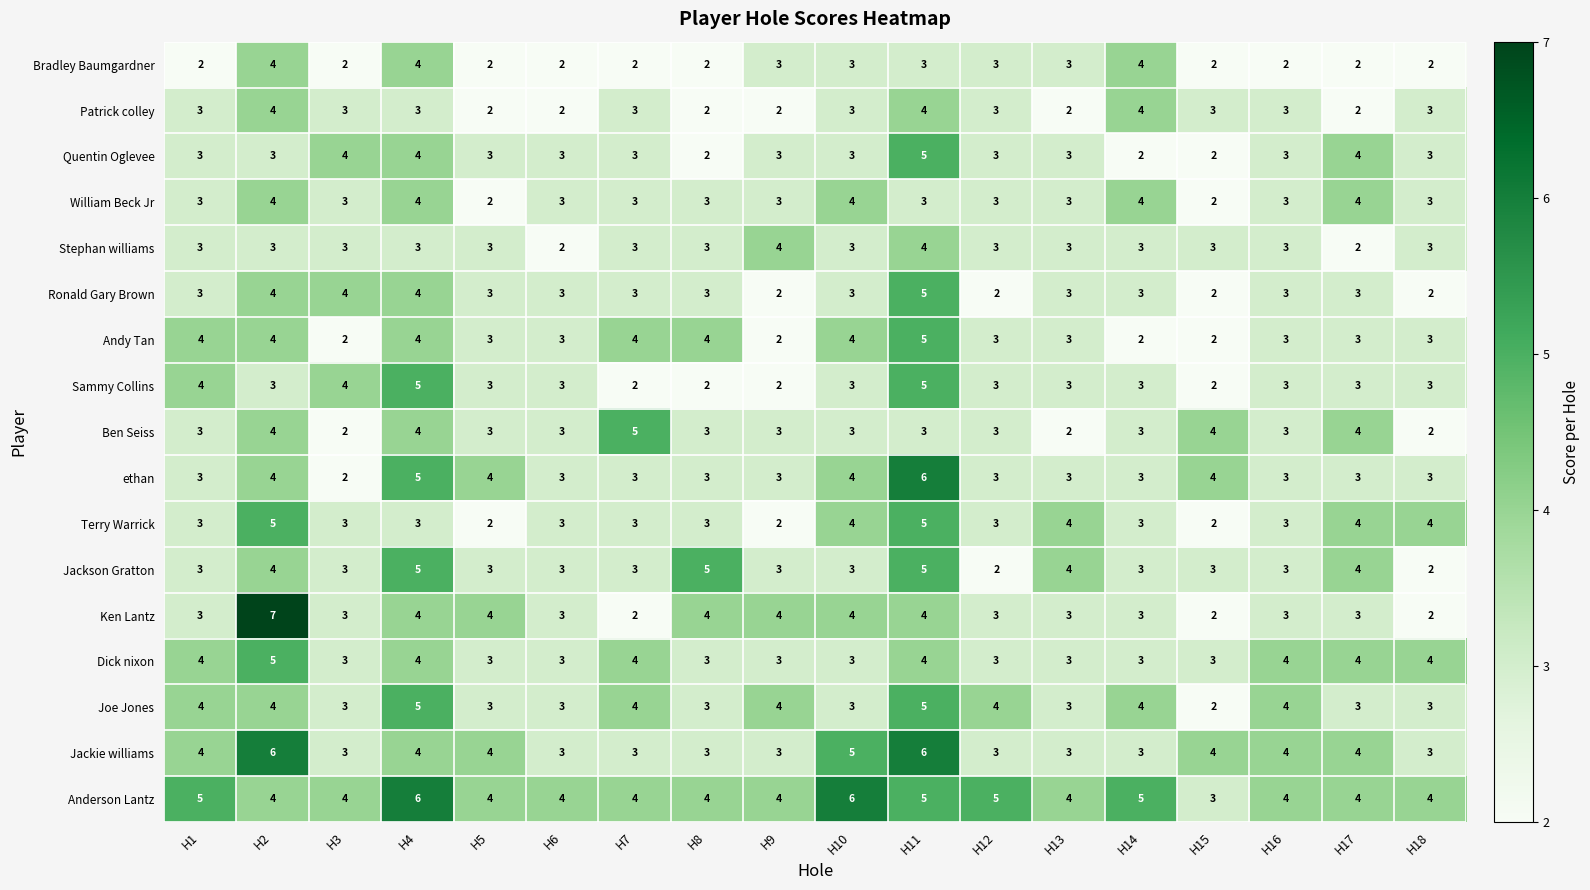

Is the value of Ben Seiss at H12 greater than the value of Terry Warrick at H11?

No